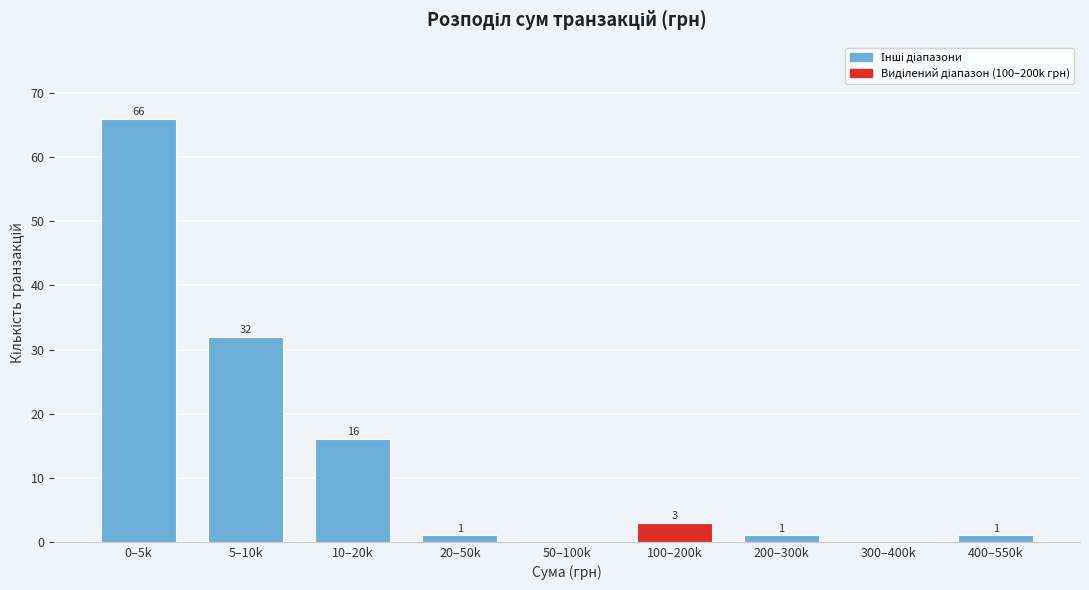

Reading right to left, list all the values displayed in this chart.

400–550k=1	300–400k=0	200–300k=1	100–200k=3	50–100k=0	20–50k=1	10–20k=16	5–10k=32	0–5k=66